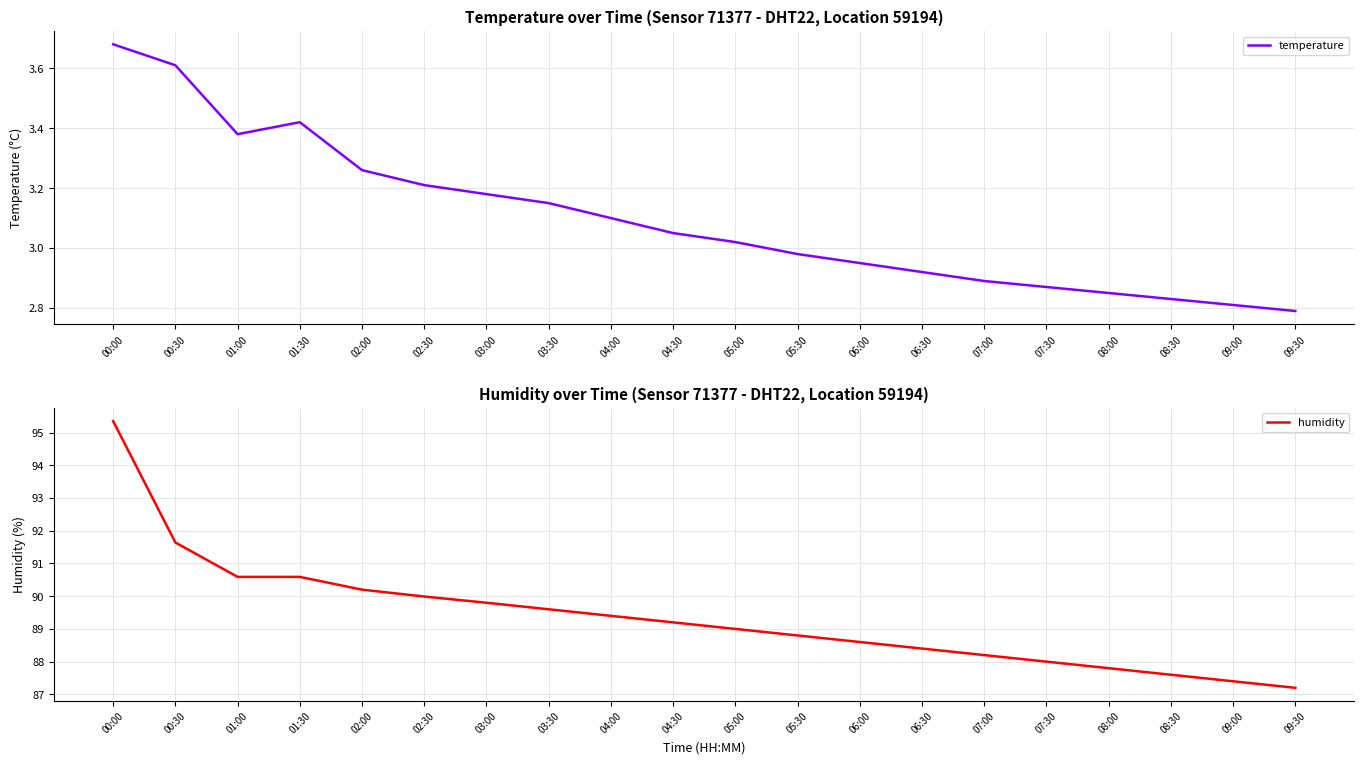

What is the label of the 8th point from the left?

03:30